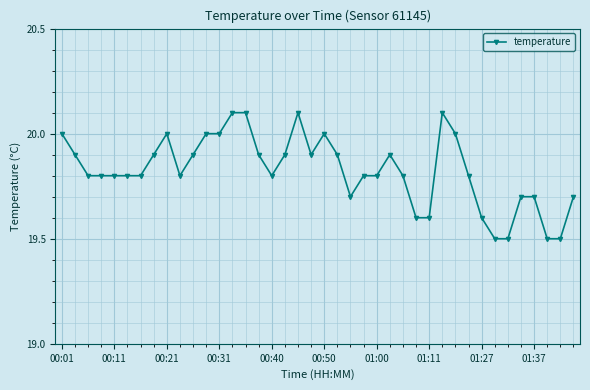

True or false: there are more than 2 points higher than both neighbors.

True